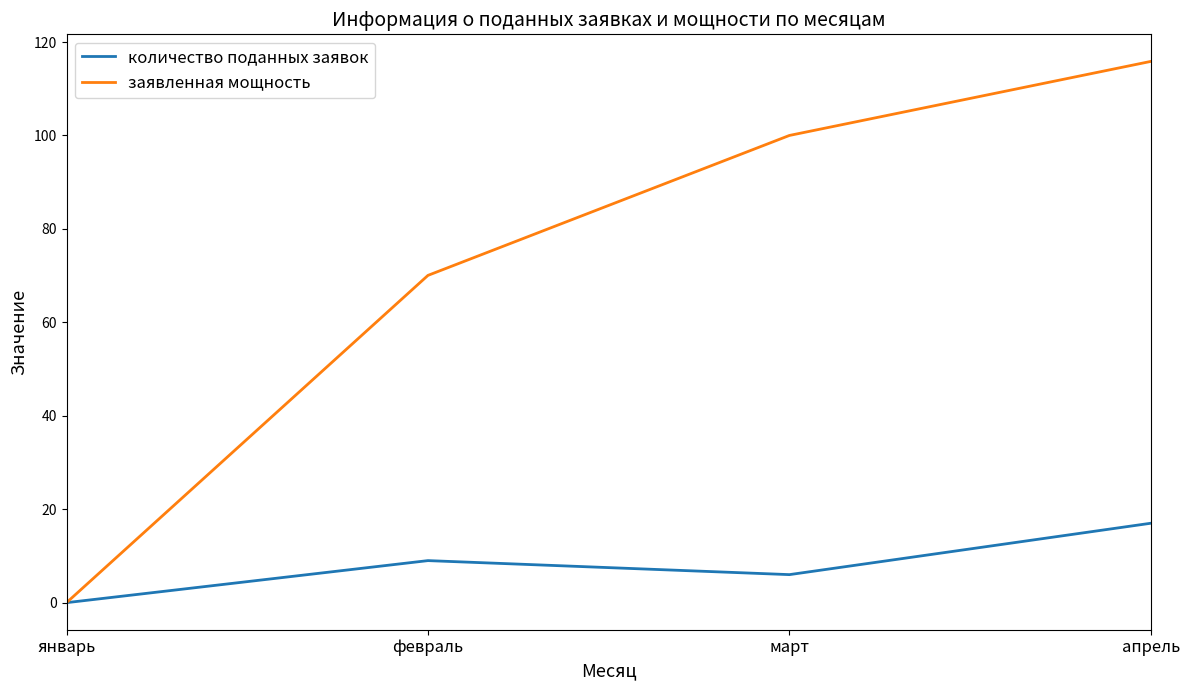

Which label corresponds to the largest value in the chart?

апрель